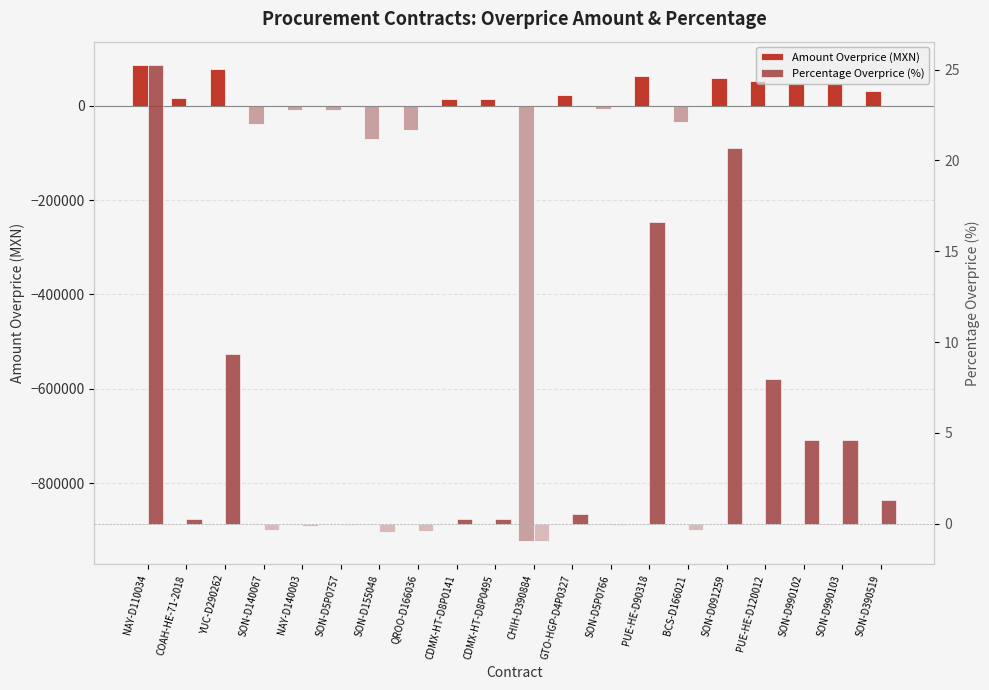

How many categories are shown in the chart?

20